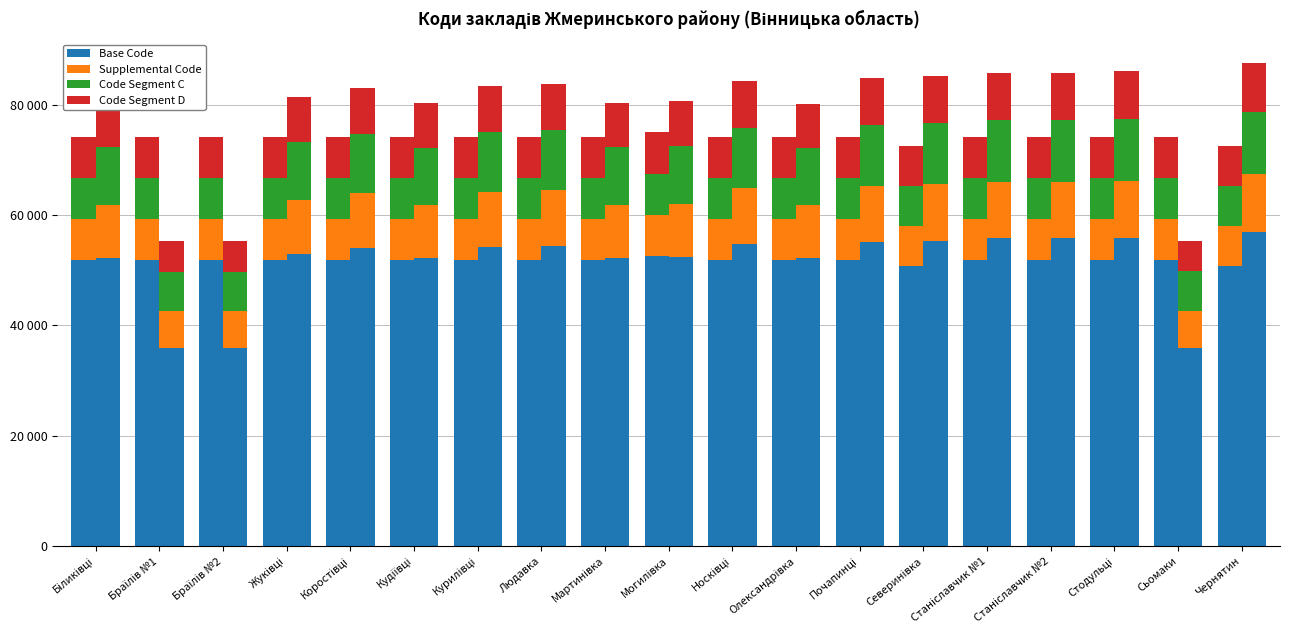

What is the spread (max minus min) of values at Станіславчик №1?

44489